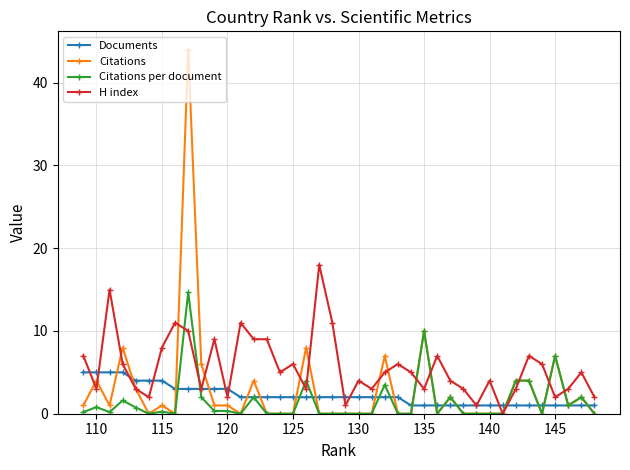

What is the maximum value for H index?

18.0